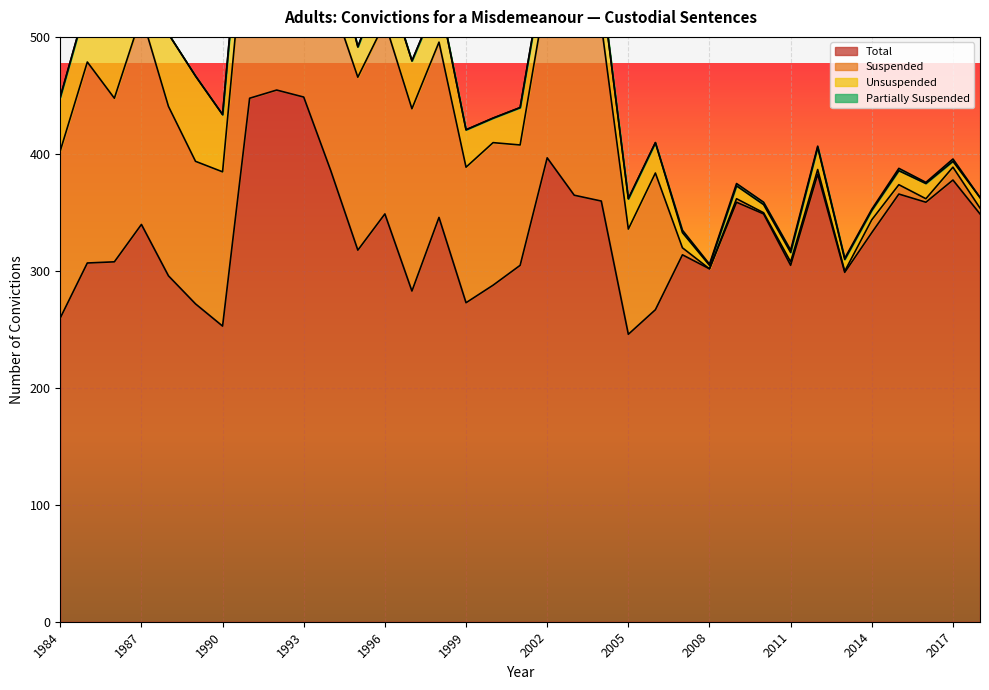

The Partially Suspended series shows 1 at 2016. True or false?

False